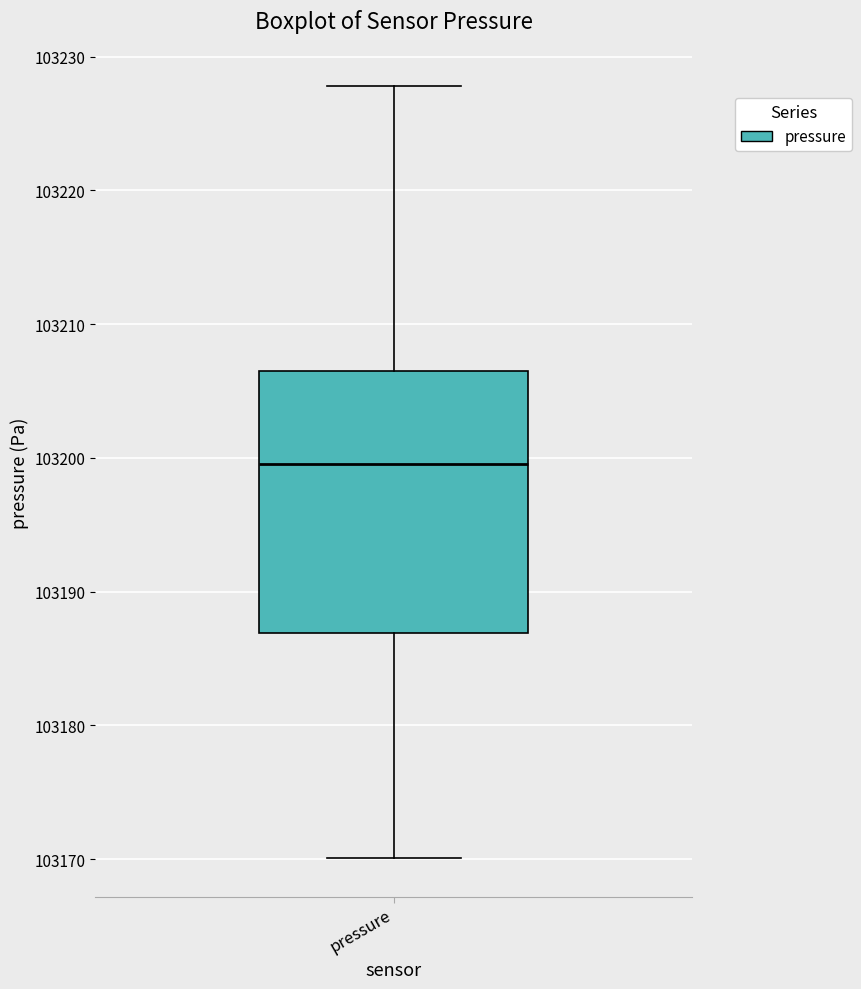

Transcribe this box plot: give where the median line is, the range the box spans, and where the two whiskers end, as read against the y-axis. The values are not printed on the chart, so give them approximately, as read against the axis.

median 103200, box 103187 to 103206, whiskers 103170 to 103228